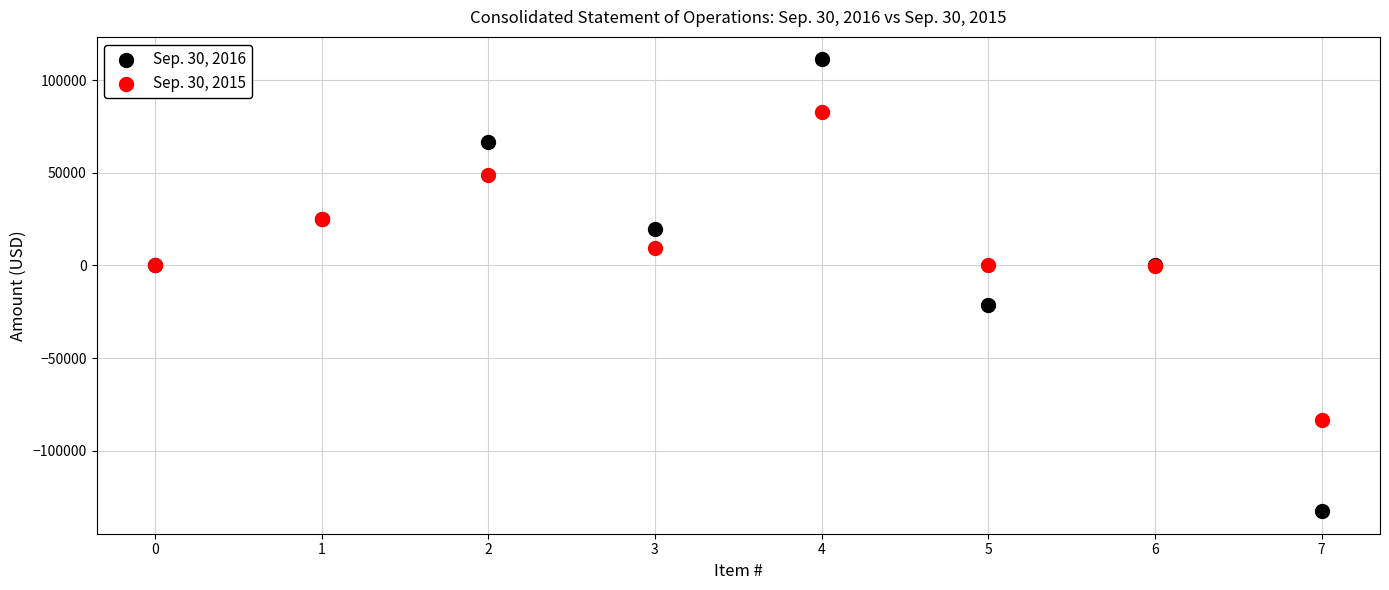

Which series contains the highest Y value?

Sep. 30, 2016